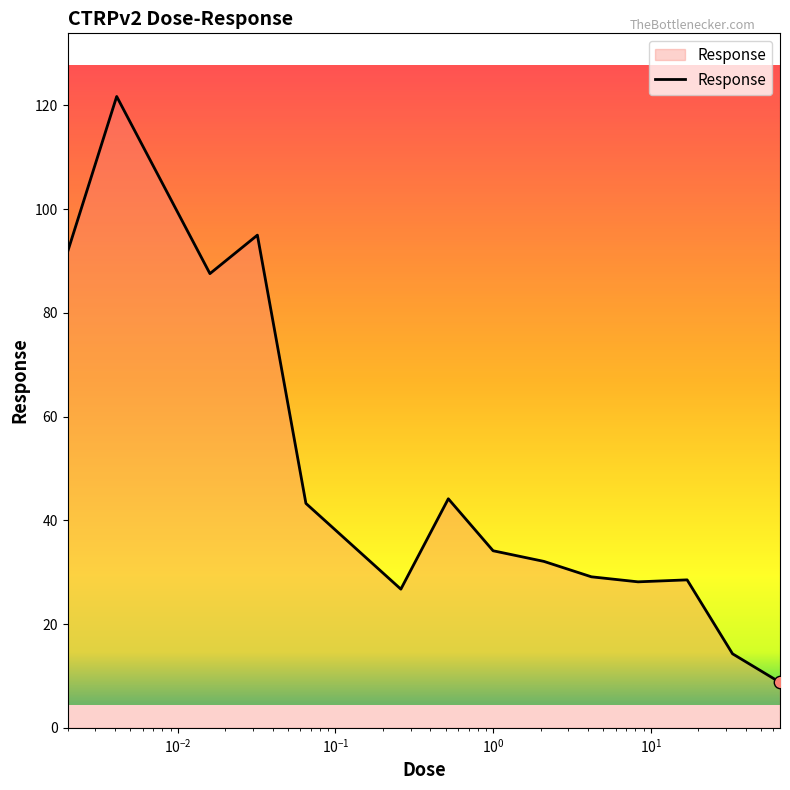

What is the smallest value displayed?

8.8